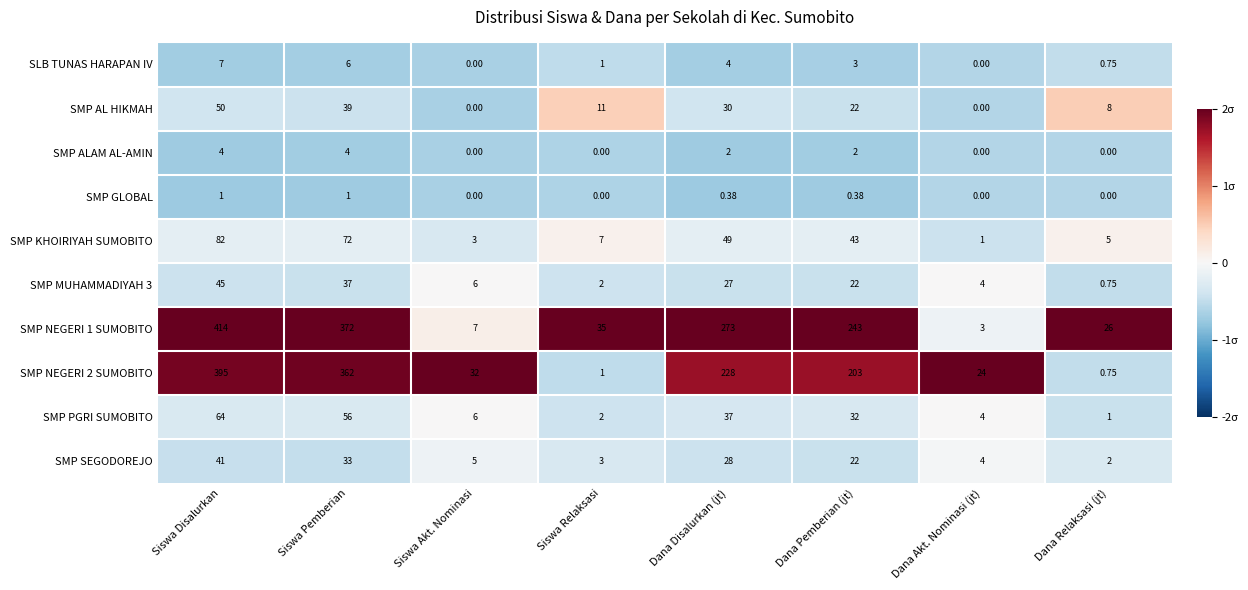

What is the difference between the highest and lowest values at Dana Pemberian (jt)?

242.6